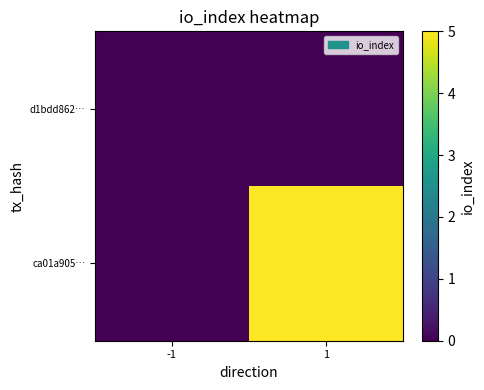

How many distinct data groups are displayed?

2